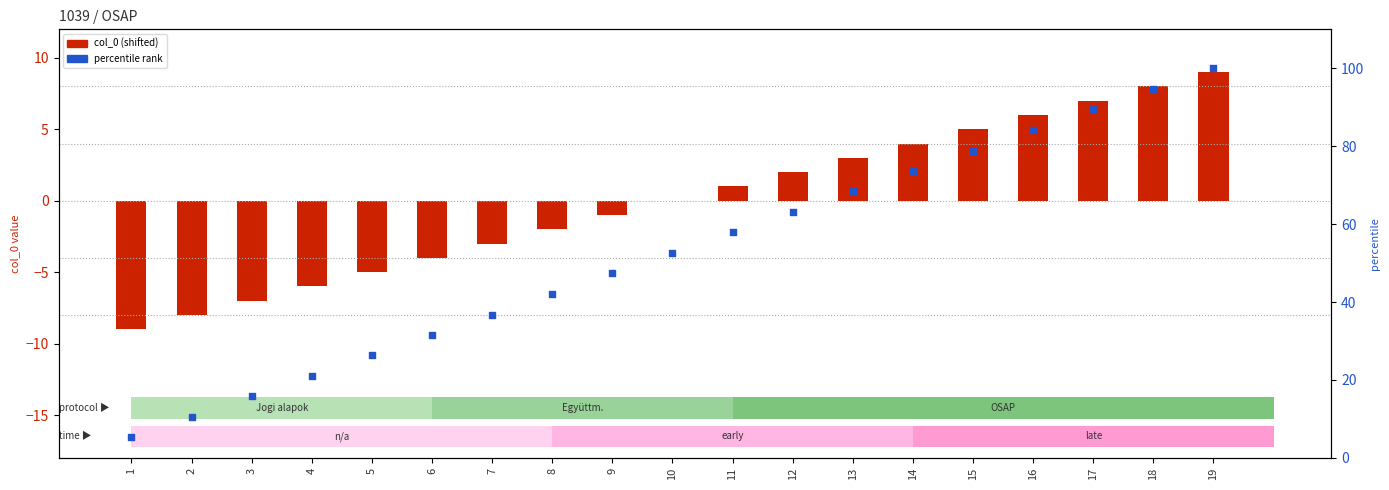

At which category is the sum across all series the highest?

19